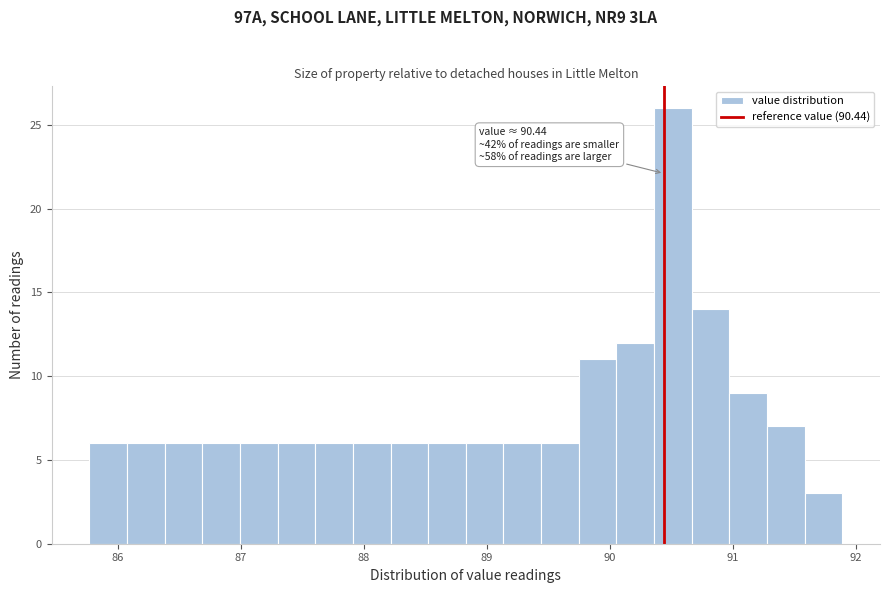

Read against the x-axis, roughly where is the centre of the tallest bar?

90.5